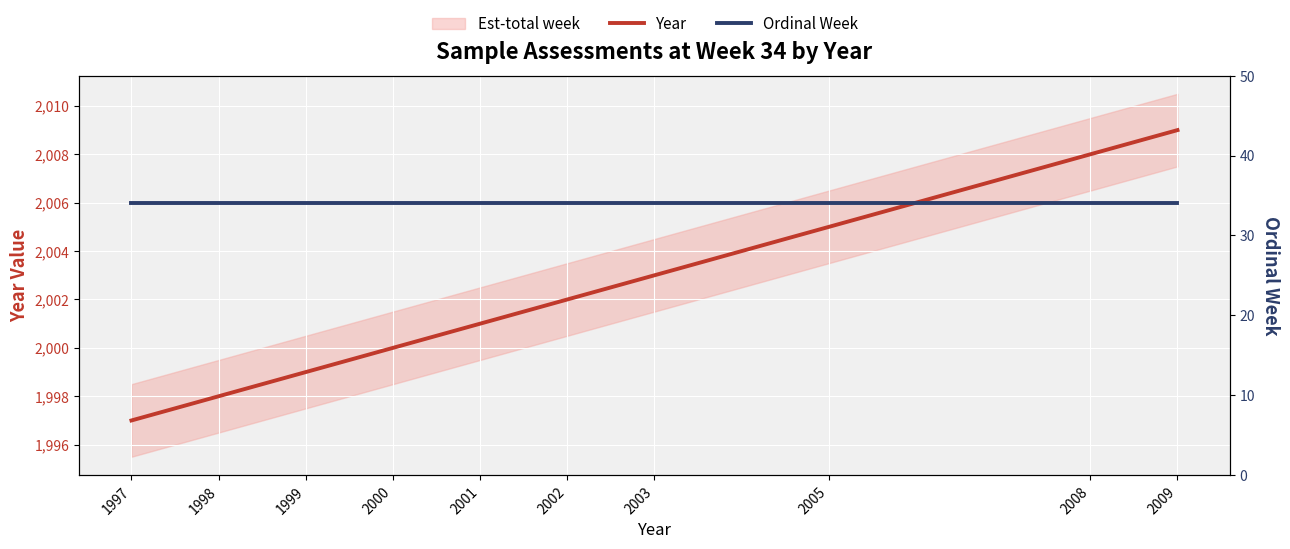

True or false: Ordinal Week has more than 0 interior local peaks.

False